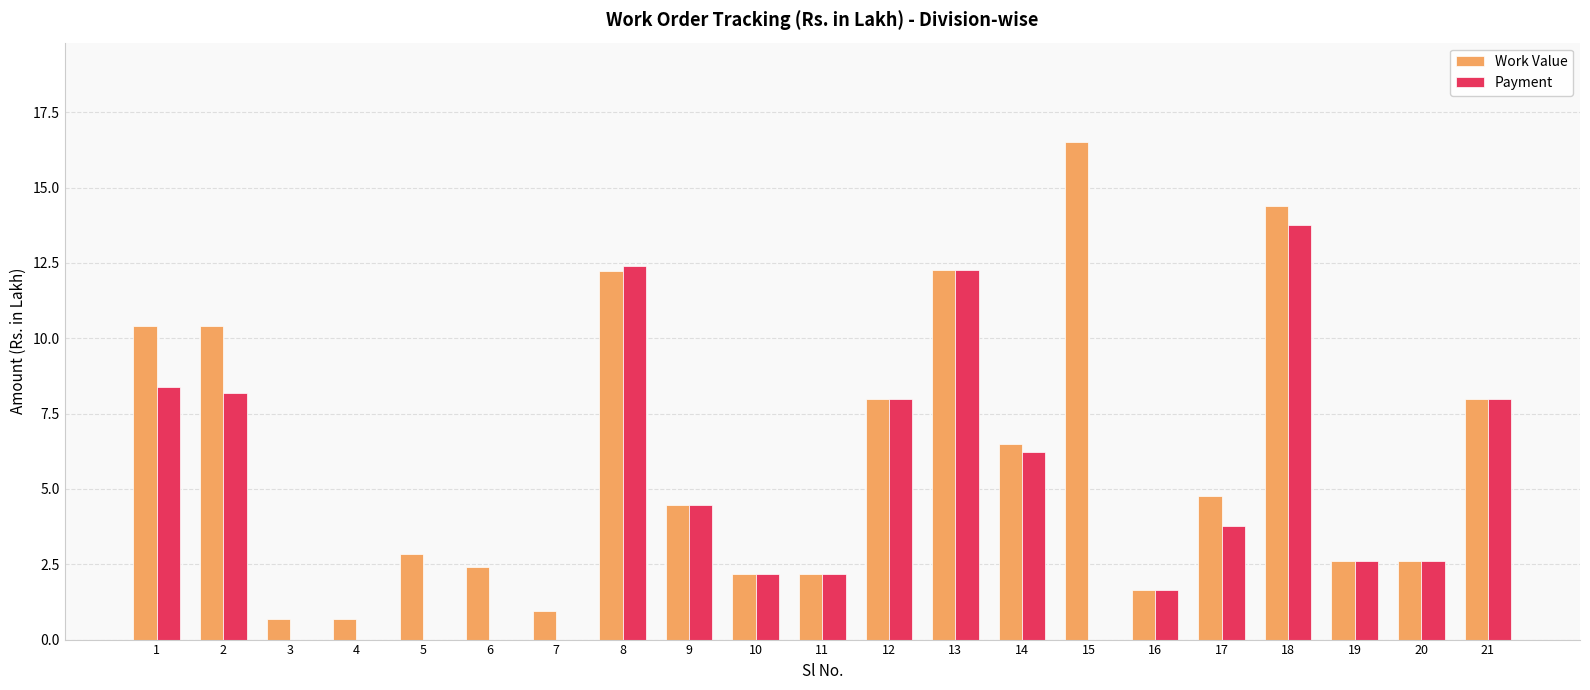

Which category has the highest value across all series?

15